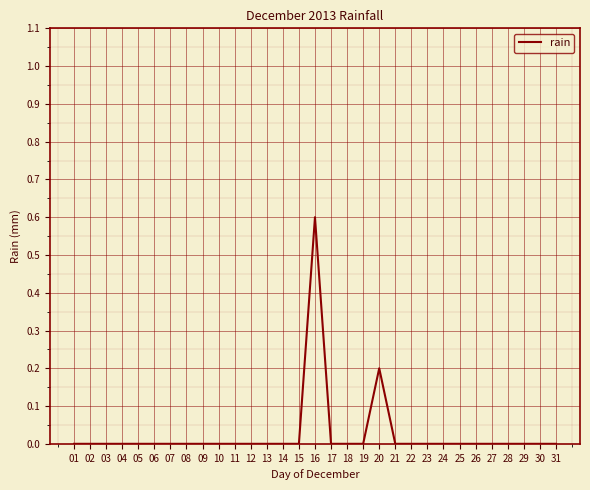

What is the greatest value displayed?

0.6